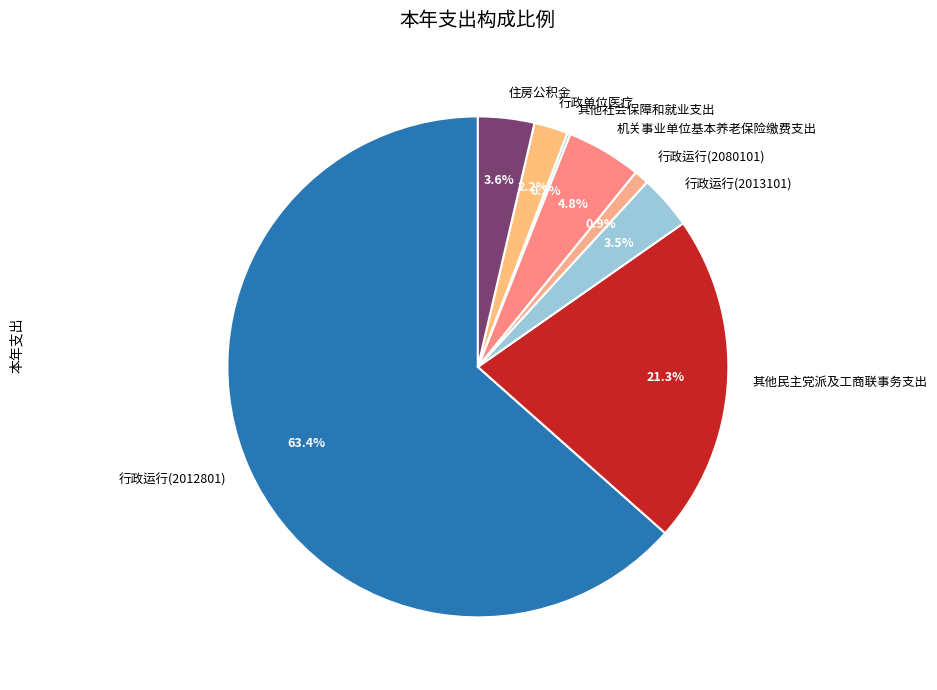

Do 其他民主党派及工商联事务支出 and 住房公积金 together represent more than half of the pie?

No